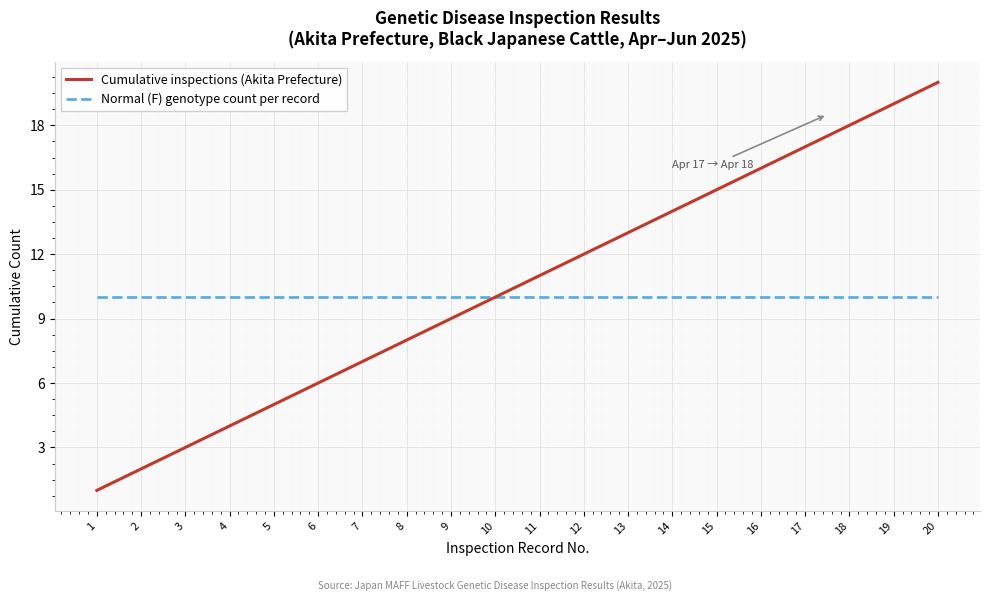

Between 5 and 15, which series saw the biggest shift?

Cumulative inspections (Akita Prefecture)